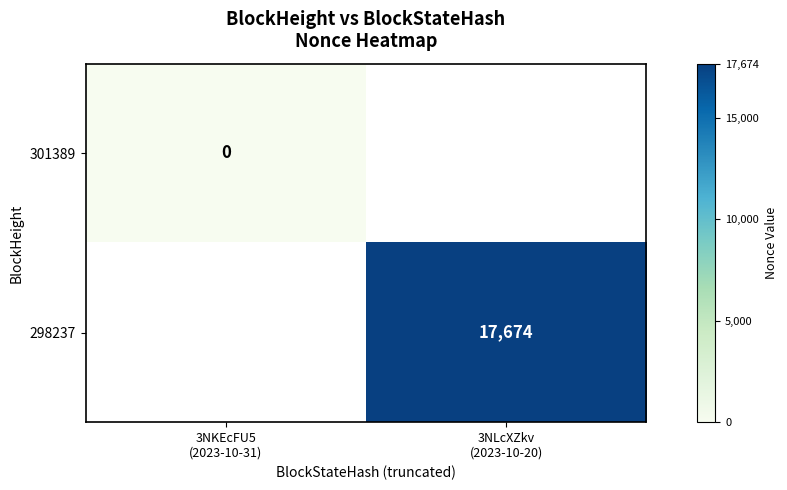

The 301389 series shows 0.0 at 3NKEcFU5 (2023-10-31). True or false?

True